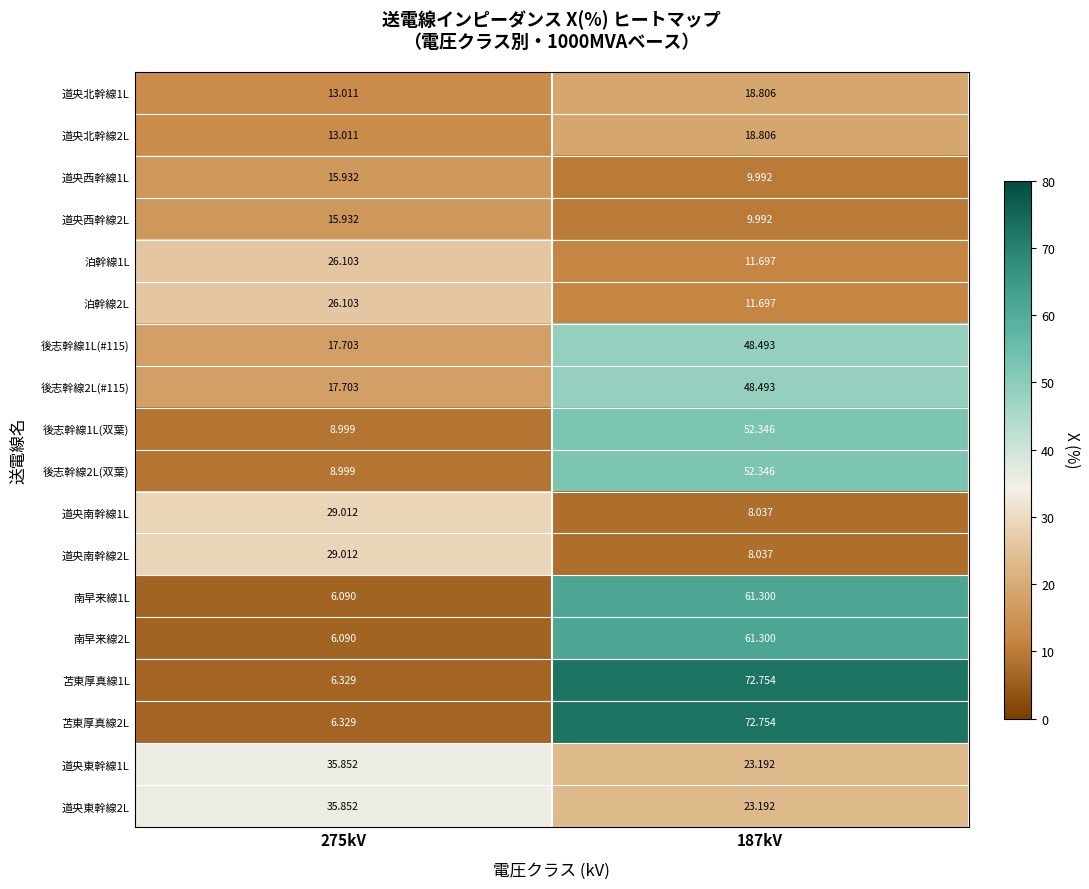

Is the value of 泊幹線1L at 187kV greater than the value of 道央北幹線2L at 187kV?

No